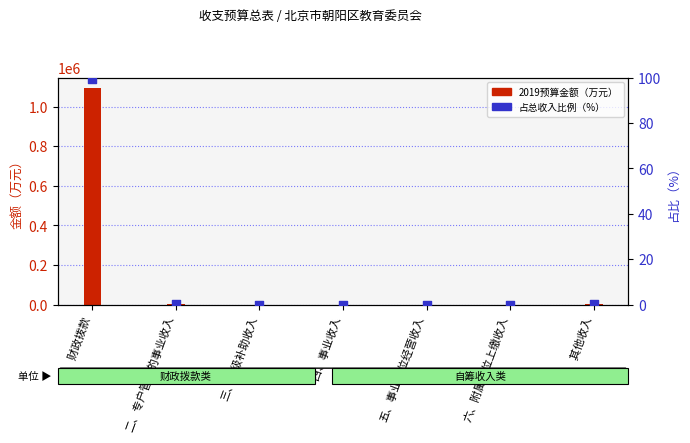

Which series has the largest total across all categories?

2019预算金额（万元）